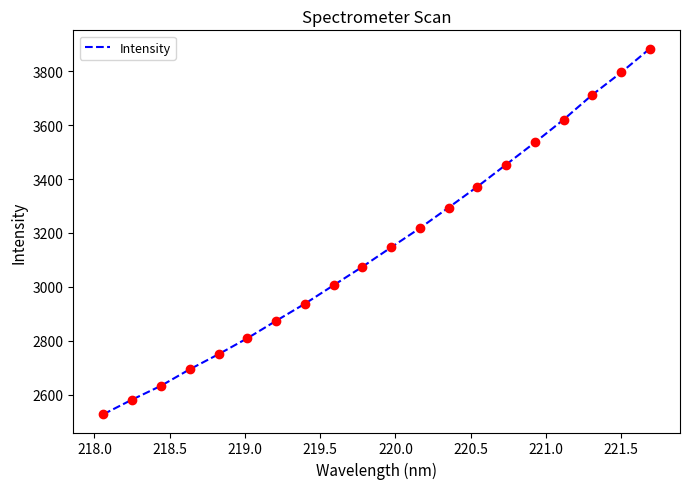

How many distinct data groups are displayed?

1